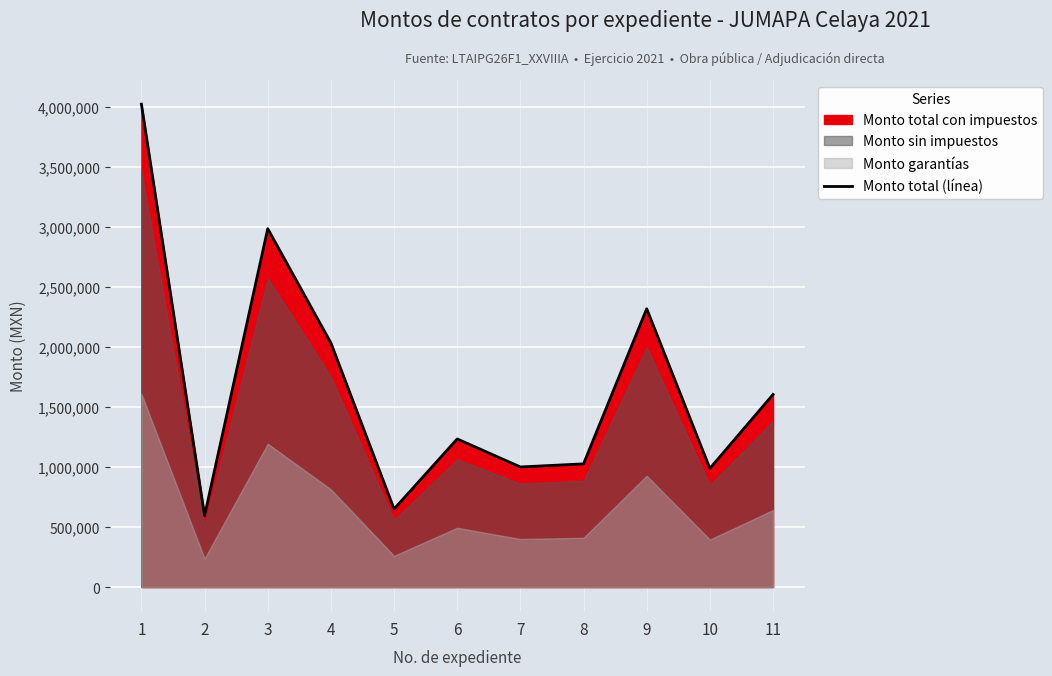

How many interior local valleys (lower than both neighbors) does the data have?

4